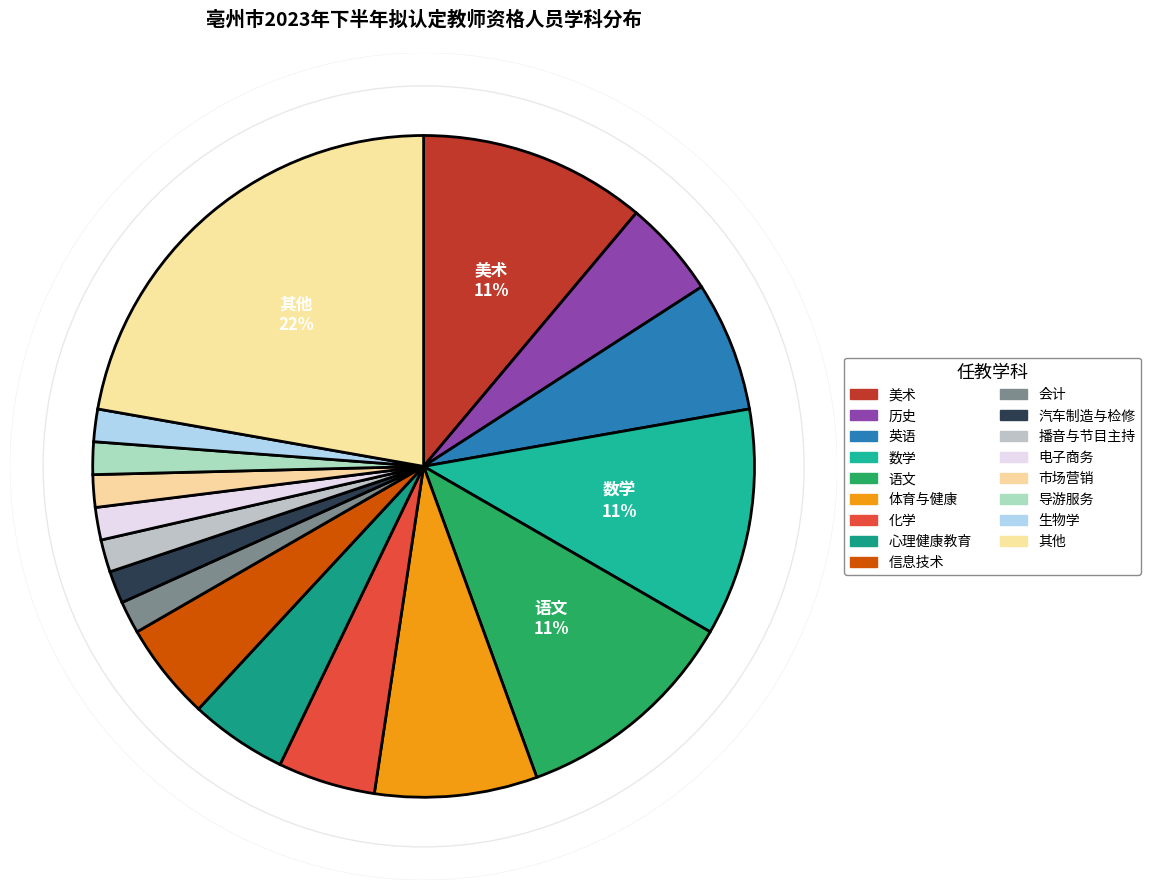

Count the number of slices in the pie.

17